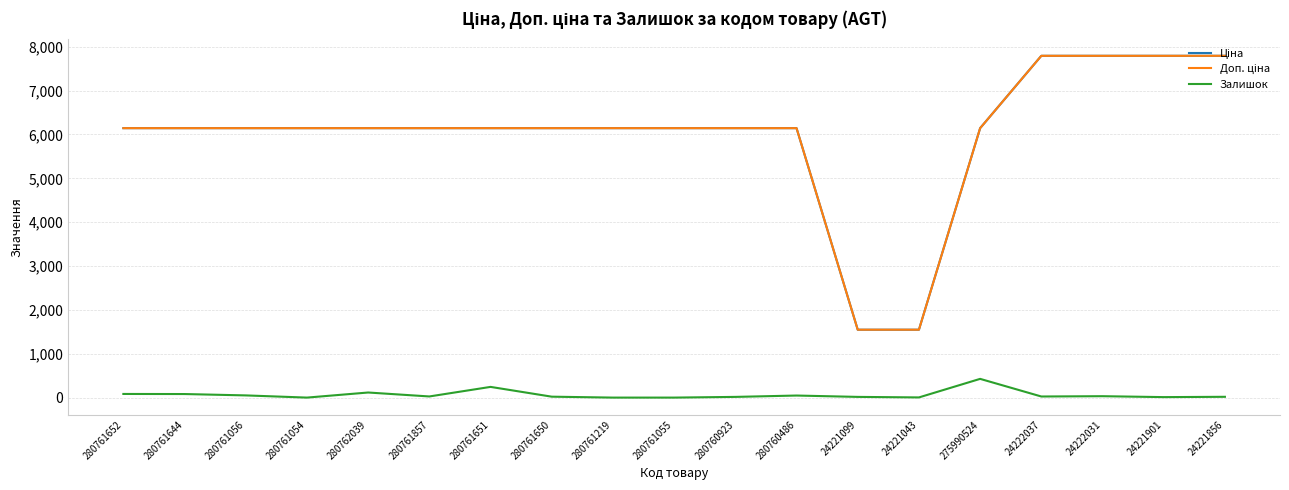

The value of Залишок at 280761857 is 36.0. True or false?

False